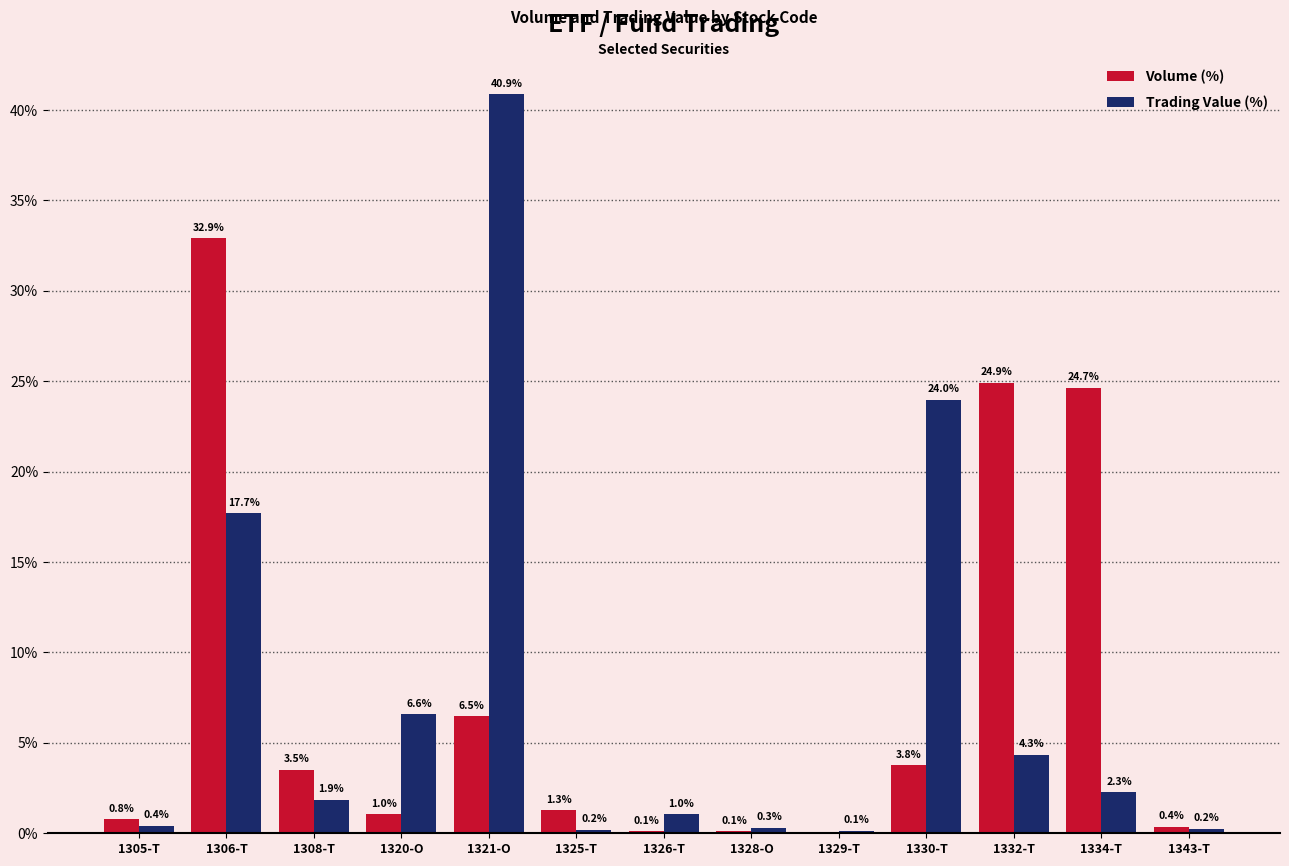

How many categories are shown in the chart?

13